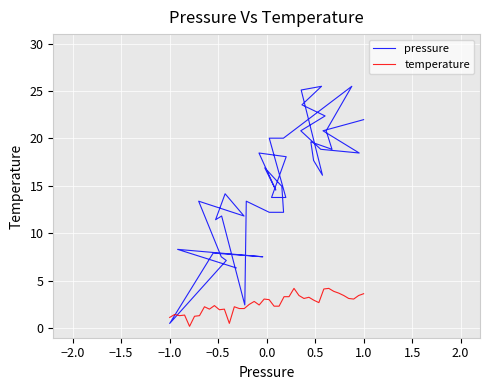

True or false: temperature has a value of 2.1 at 1.0.

False